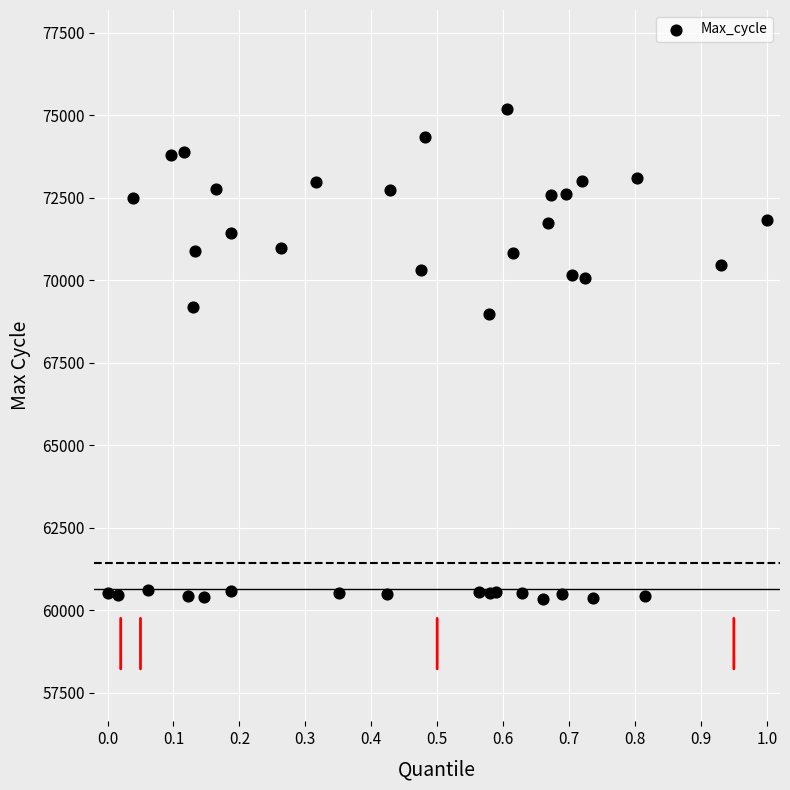

What Y value in the scatter plot is closest to 67760?

68958